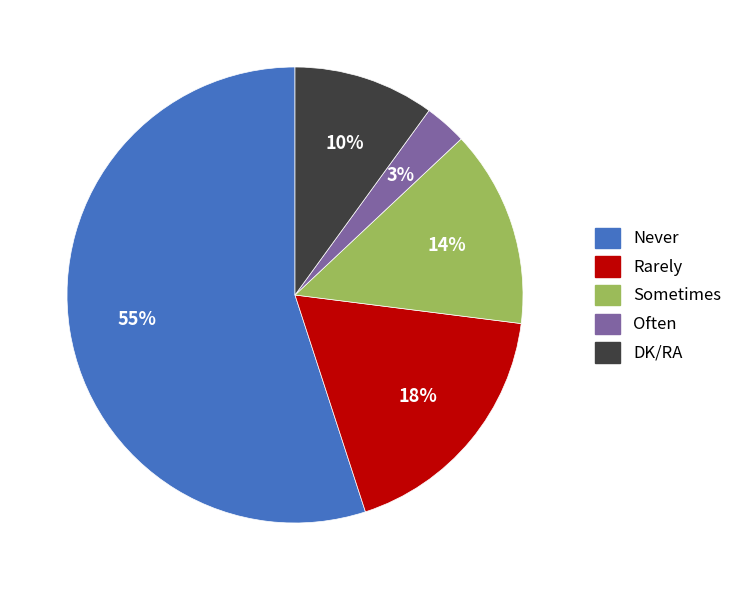

Do DK/RA and Rarely together represent more than half of the pie?

No